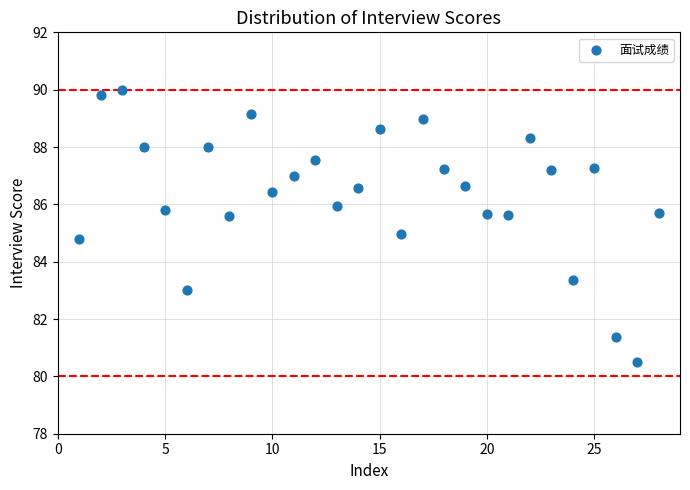

What is the range of Y values (max minus min)?

9.5